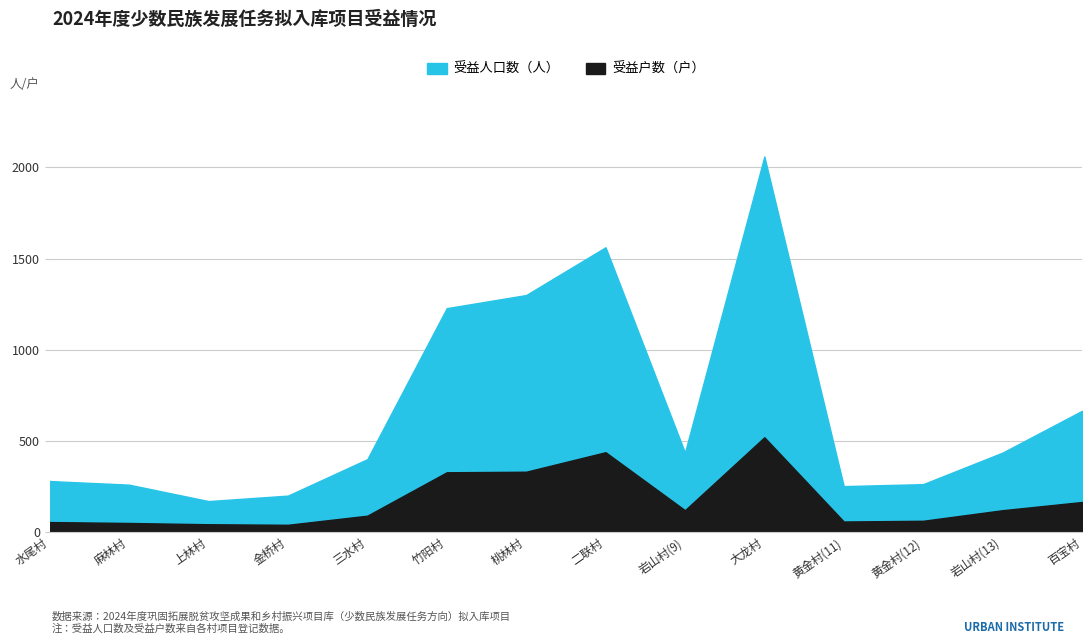

How many interior local peaks does the 受益户数 series have?

2